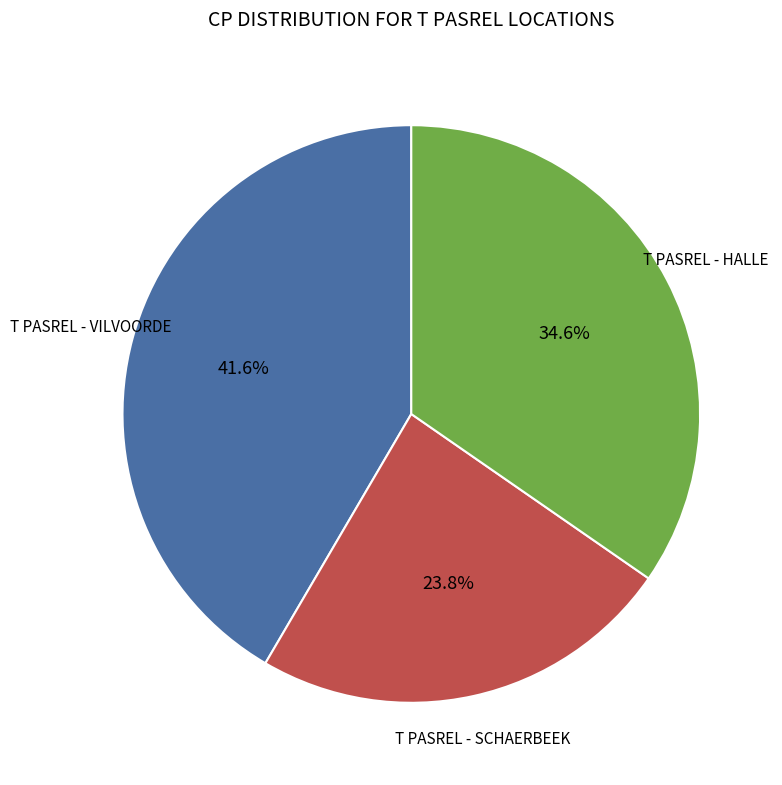

How many segments does this pie chart have?

3